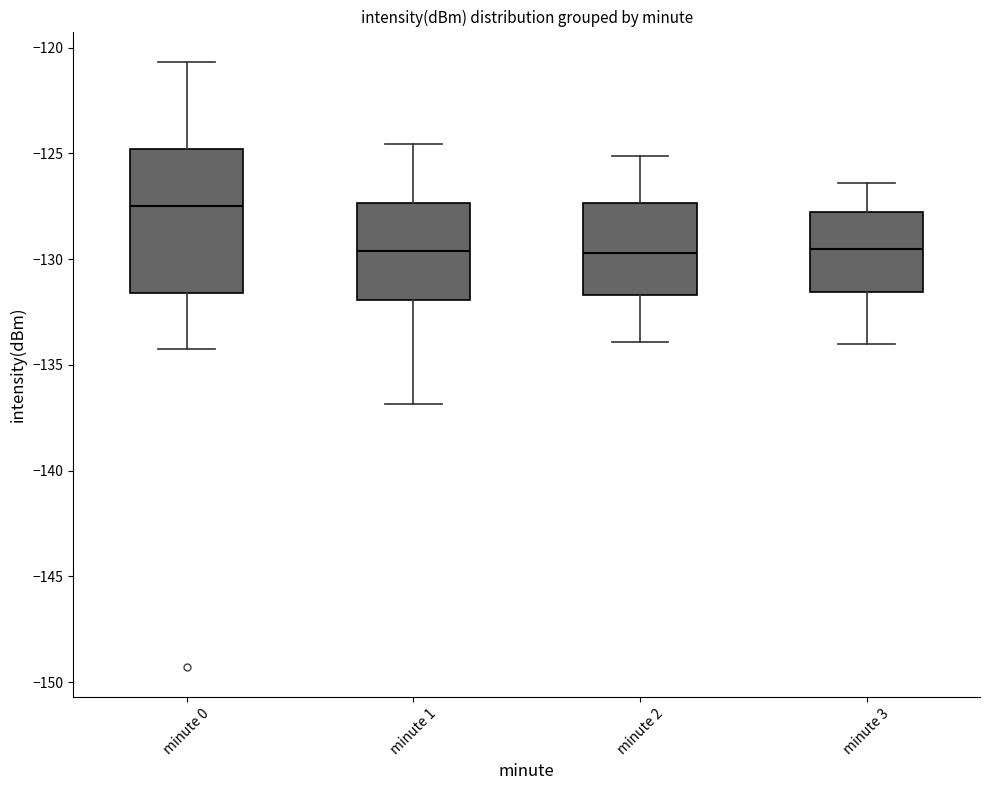

Reading left to right, transcribe this box plot: for each box, give where its median line is, the range the box spans, and where its two whiskers end, as read against the y-axis. The values are not printed on the chart, so give them approximately, as read against the axis.

minute 0: median -127.5, box -131.5 to -125.0, whiskers -134.0 to -120.5
minute 1: median -129.5, box -132.0 to -127.5, whiskers -137.0 to -124.5
minute 2: median -129.5, box -131.5 to -127.5, whiskers -134.0 to -125.0
minute 3: median -129.5, box -131.5 to -127.5, whiskers -134.0 to -126.5